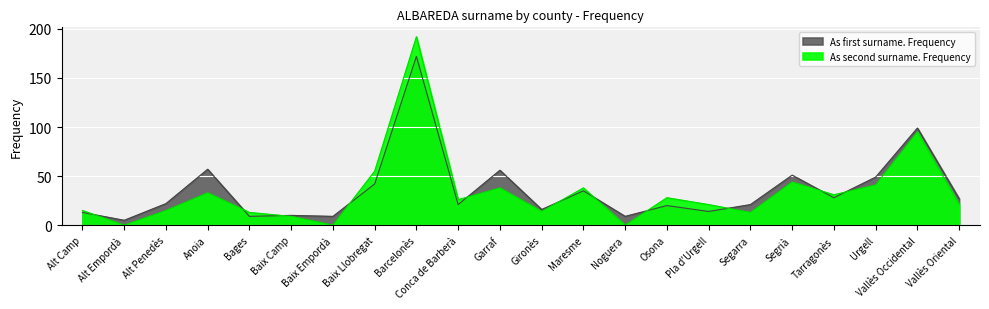

True or false: As first surname. Frequency has more than 2 points higher than both neighbors.

True